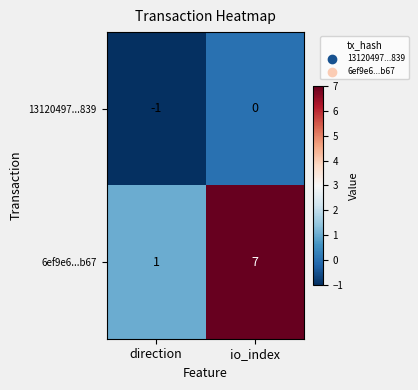

Which series has the largest total across all categories?

6ef9e6...b67